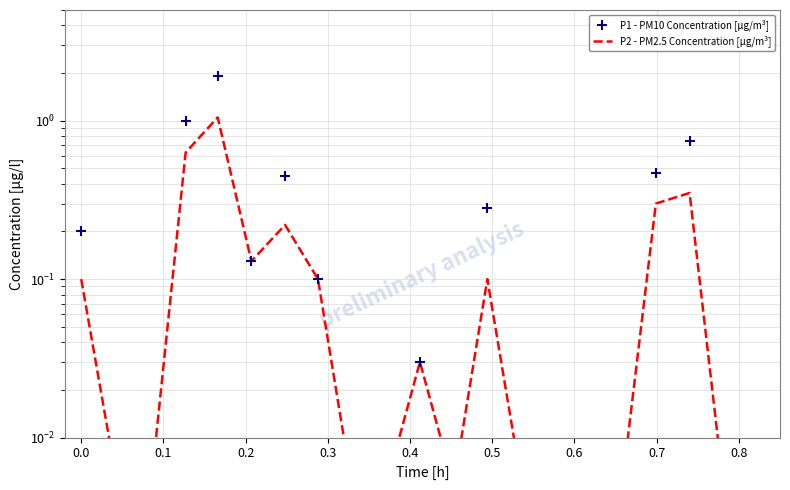

Is the value of P1 - PM10 Concentration [µg/m³] at 0.1 greater than the value of P2 - PM2.5 Concentration [µg/m³] at 19?

No